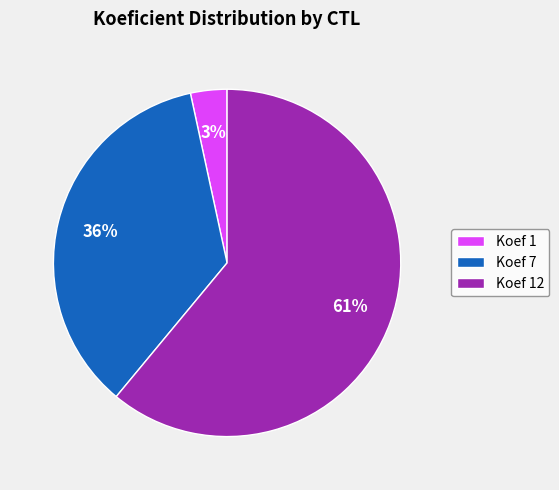

To the nearest percent, what percentage of the pie is Koef 1?

3%